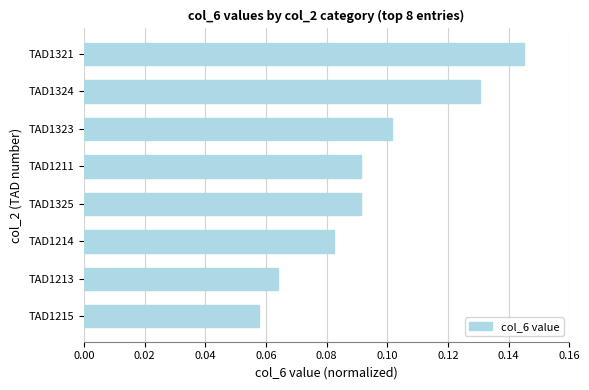

The value at TAD1321 is 0.3. True or false?

False